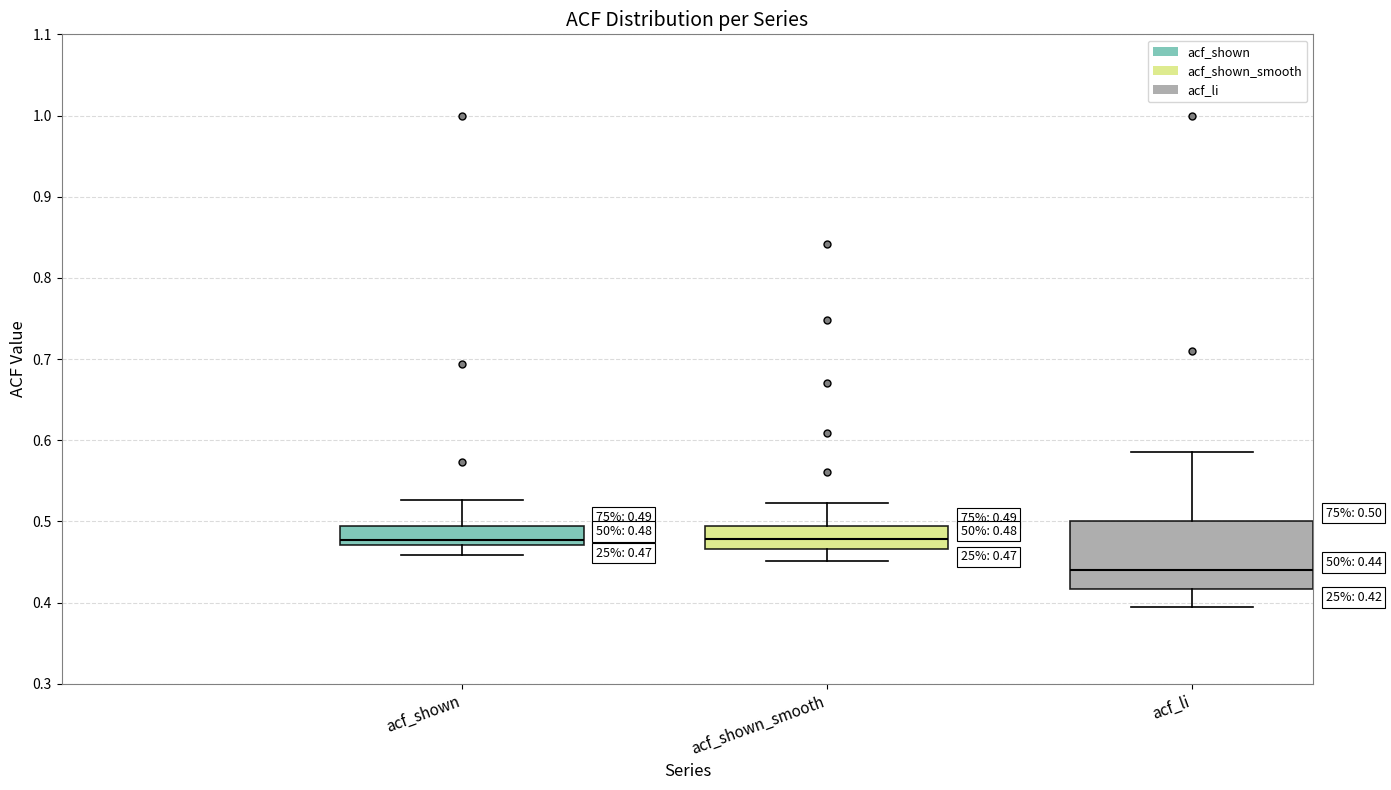

Which box is the tallest, from its lower edge to its upper edge?

acf_li